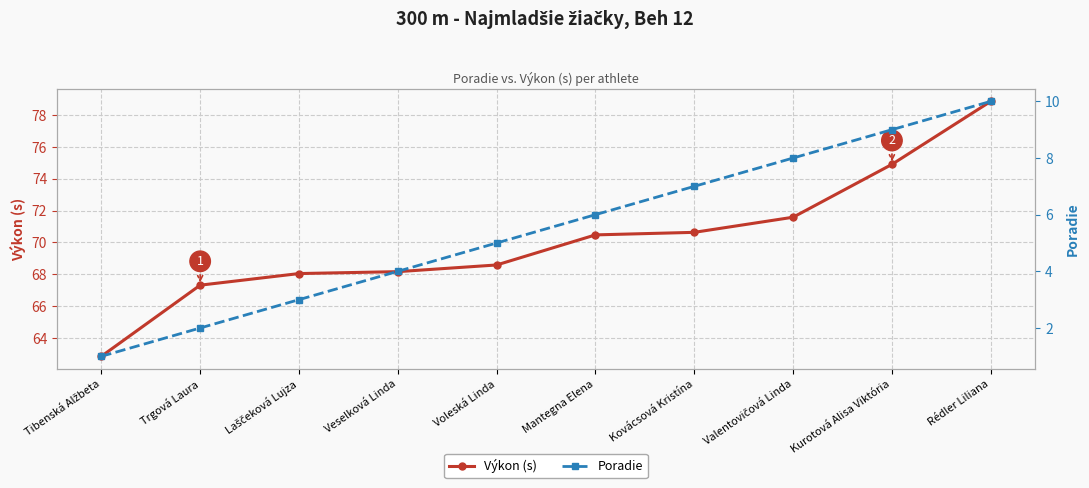

What is the average value of the Výkon (s) series?

70.1